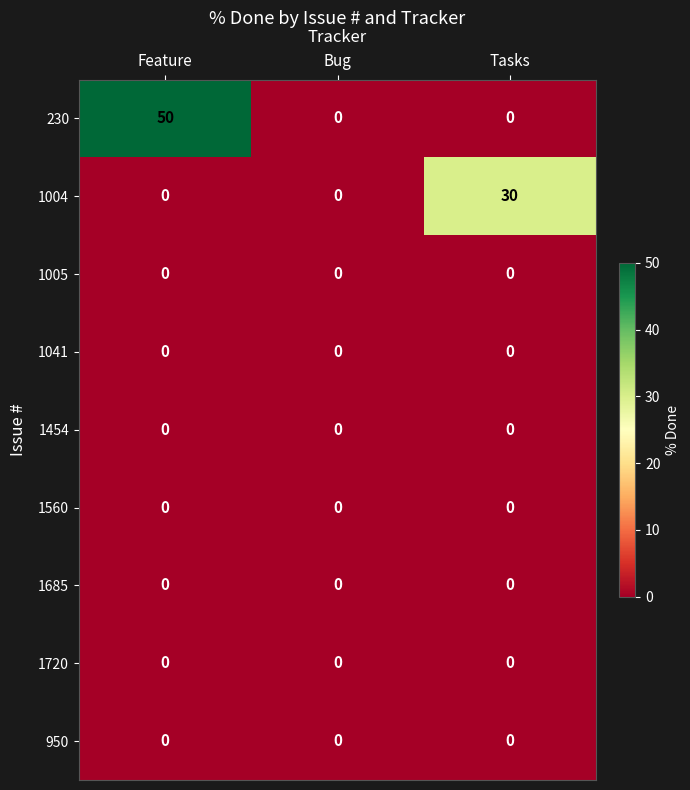

Reading left to right, what are all the values shown in this chart?

230: Feature=50	Bug=0	Tasks=0
1004: Feature=0	Bug=0	Tasks=30
1005: Feature=0	Bug=0	Tasks=0
1041: Feature=0	Bug=0	Tasks=0
1454: Feature=0	Bug=0	Tasks=0
1560: Feature=0	Bug=0	Tasks=0
1685: Feature=0	Bug=0	Tasks=0
1720: Feature=0	Bug=0	Tasks=0
950: Feature=0	Bug=0	Tasks=0